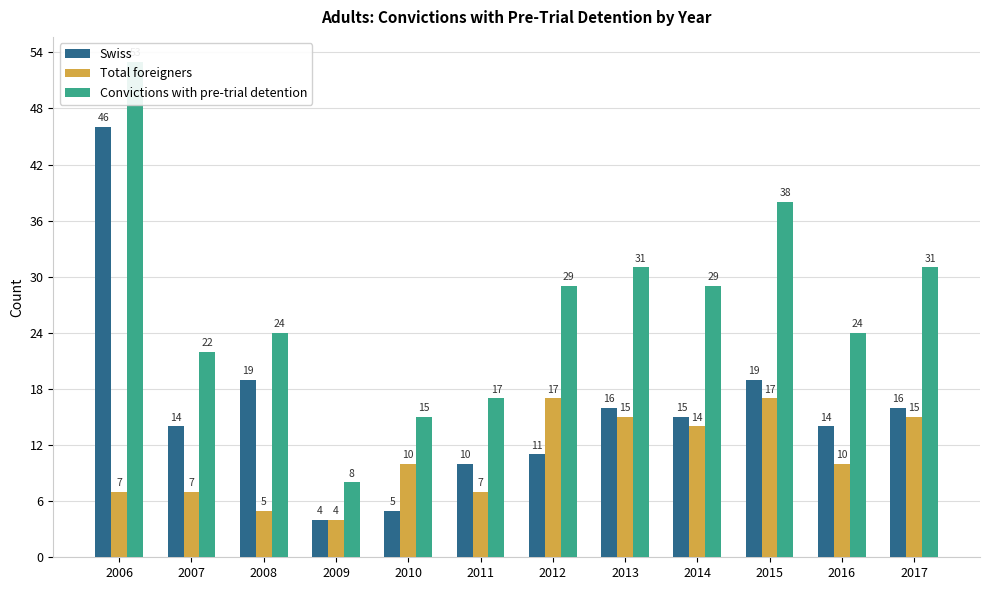

The Convictions with pre-trial detention series shows 9 at 2011. True or false?

False